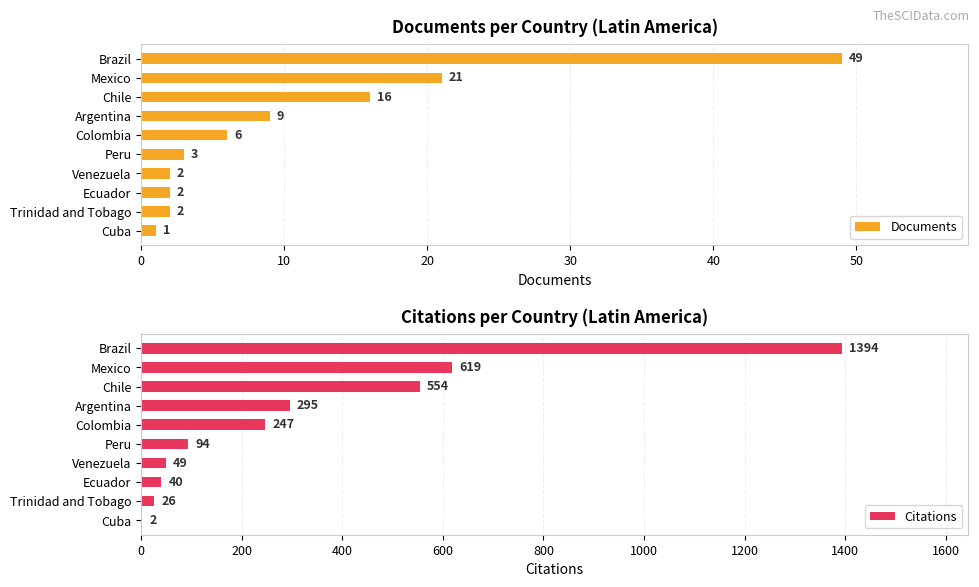

What is the sum of all Documents values?

111